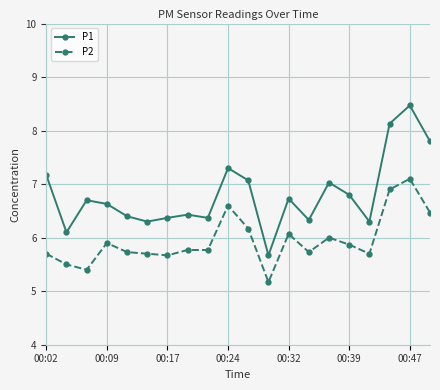

True or false: P2 has more than 0 interior local peaks.

True